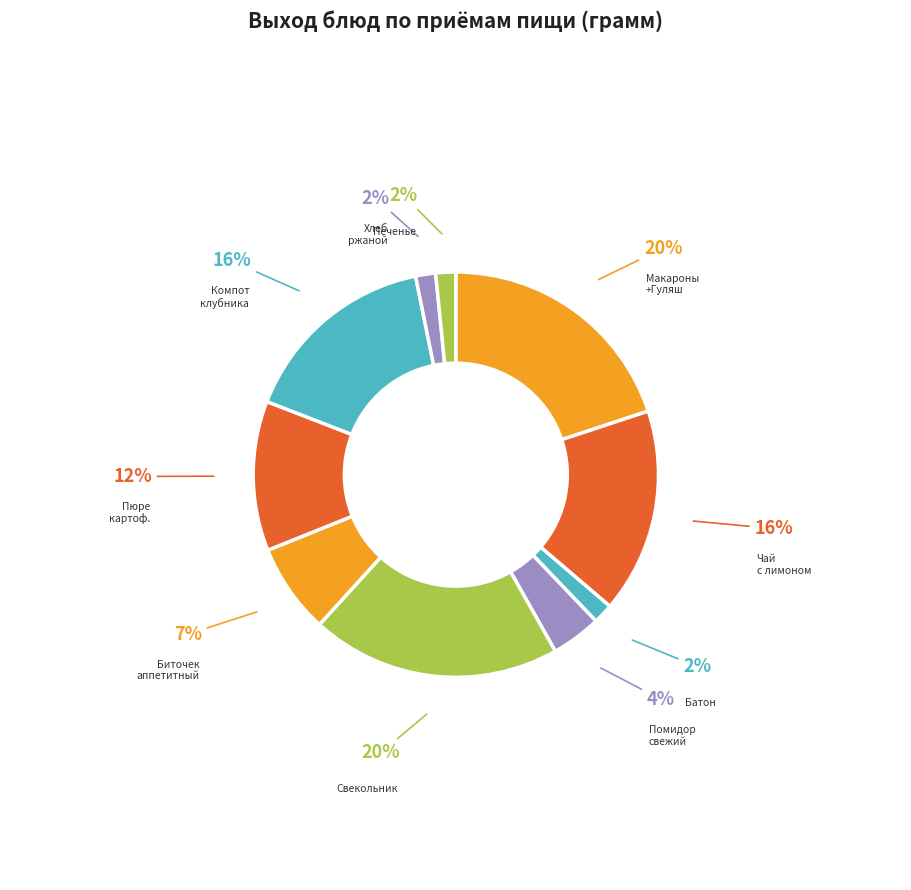

True or false: Свекольник accounts for 7% of the total.

False